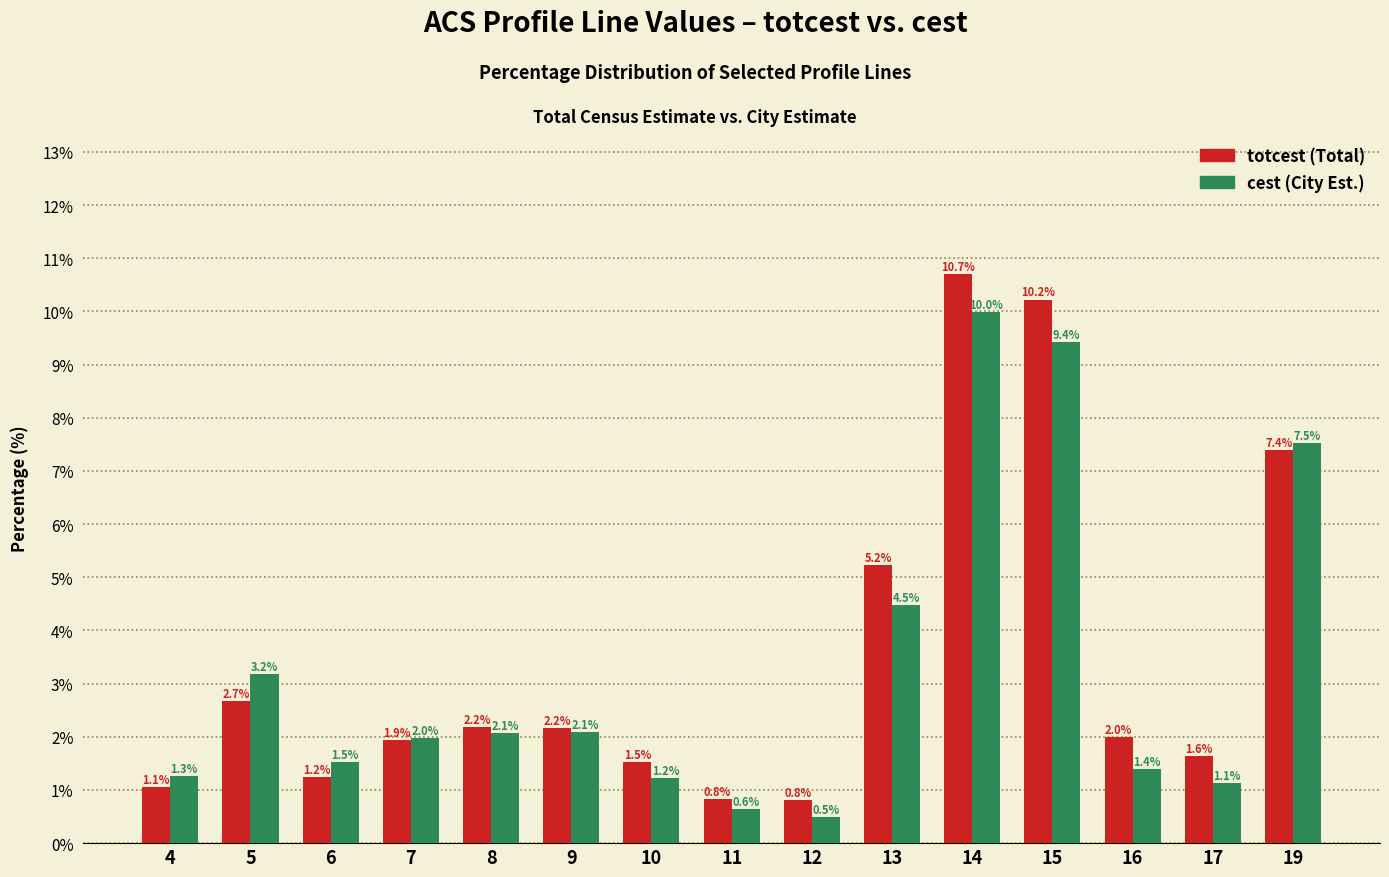

Reading left to right, transcribe all the data shown in this chart.

totcest: 1.1	2.7	1.2	1.9	2.2	2.2	1.5	0.8	0.8	5.2	10.7	10.2	2.0	1.6	7.4
cest: 1.3	3.2	1.5	2.0	2.1	2.1	1.2	0.6	0.5	4.5	10.0	9.4	1.4	1.1	7.5